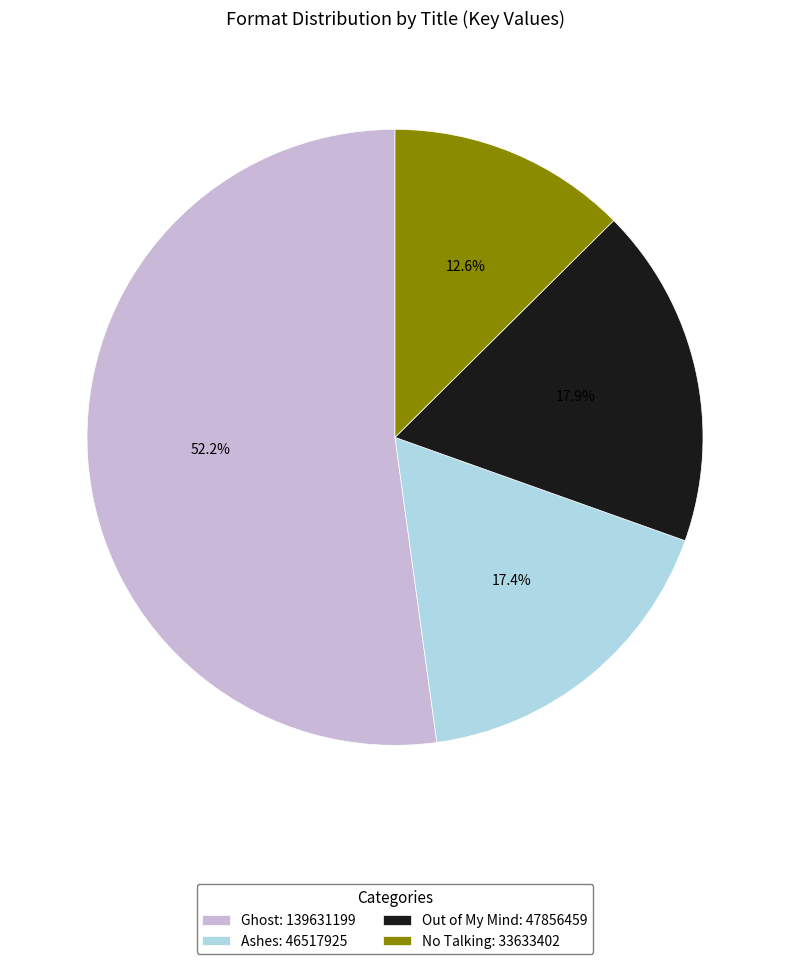

To the nearest percent, what is the difference between the Ashes and Ghost slice percentages?

35%